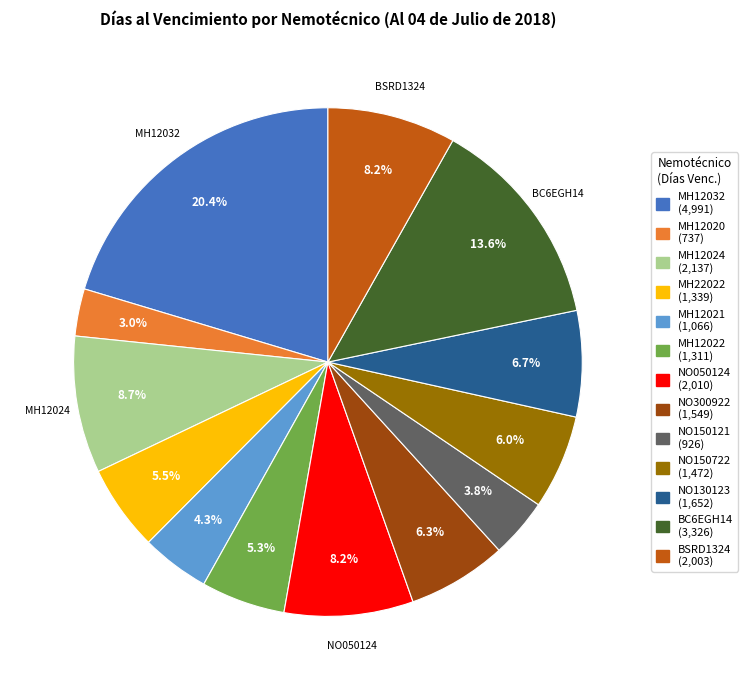

Is there any slice that represents more than half of the pie?

No